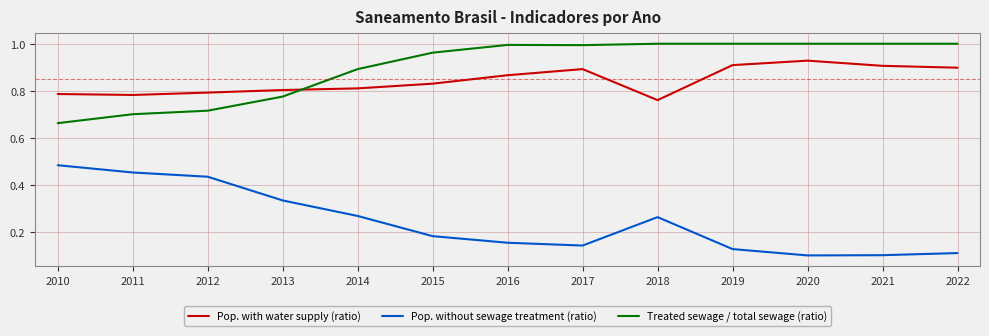

What is the total value across all series at 2015?

2.0